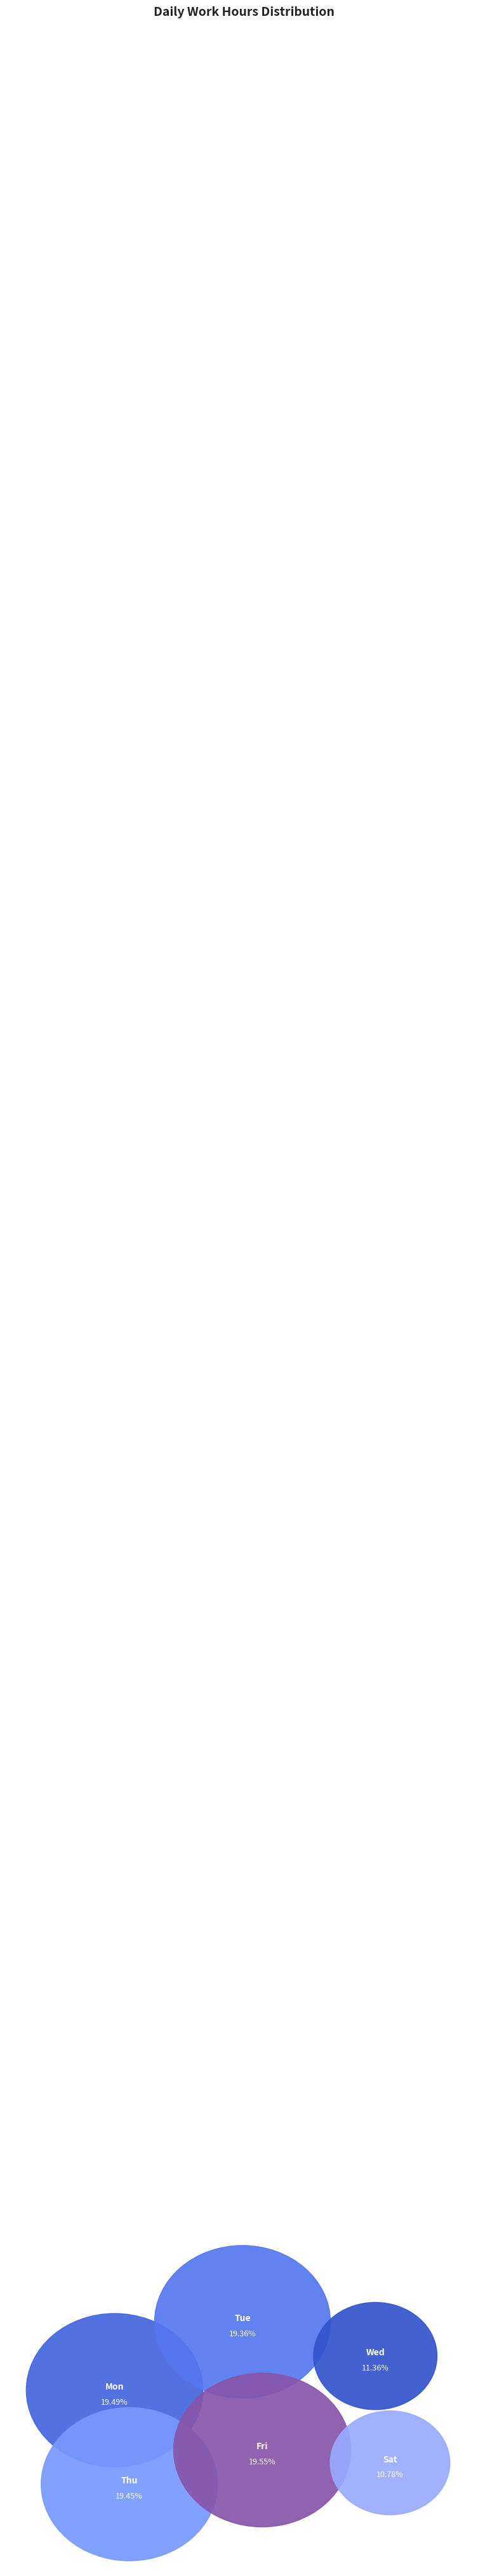

Combined, do Thu and Wed account for over 50%?

No